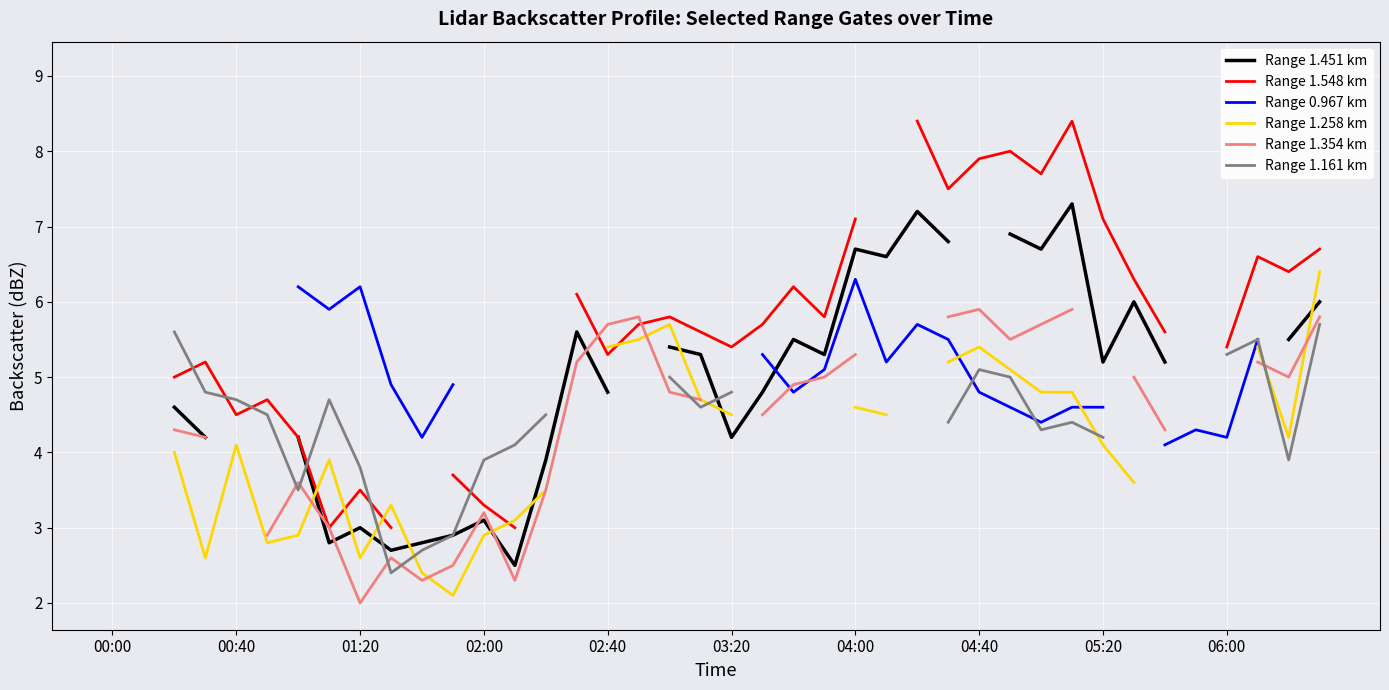

Which series ends up on top after the final intersection of Range 1.451 km and Range 1.258 km?

Range 1.258 km